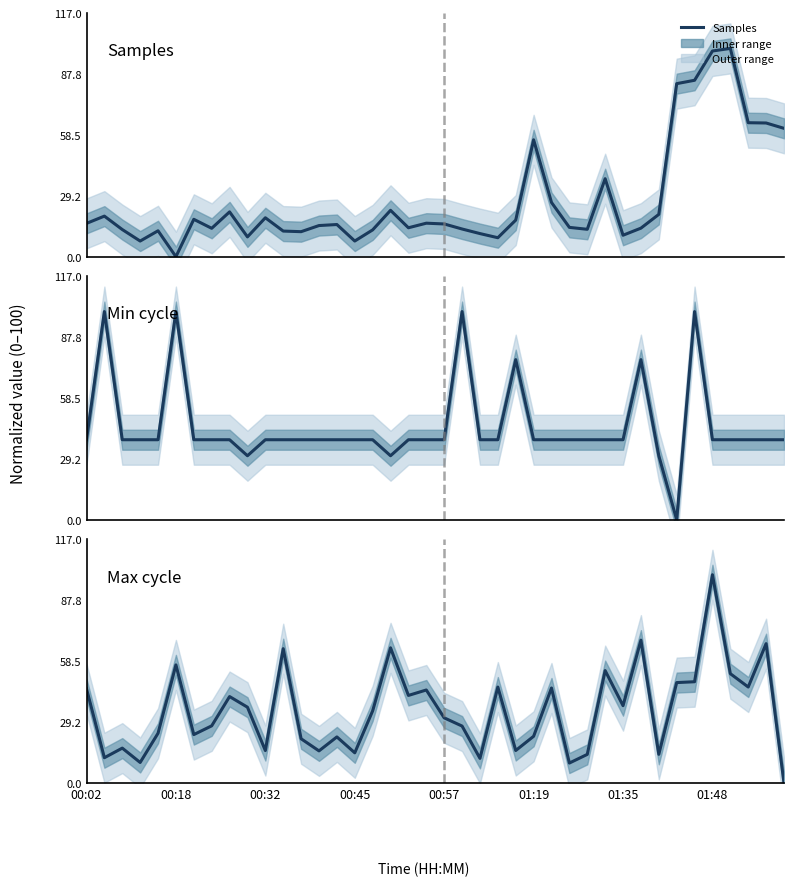

How many values in the Min cycle series exceed 38?

36